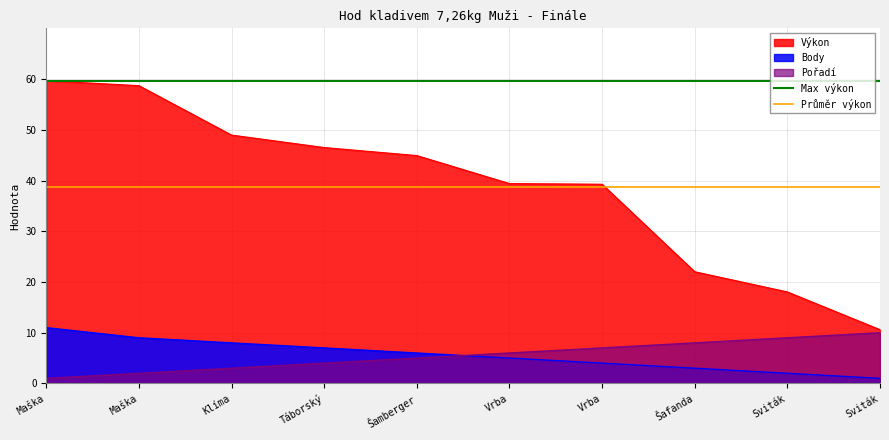

At which category is the sum across all series the highest?

Maška